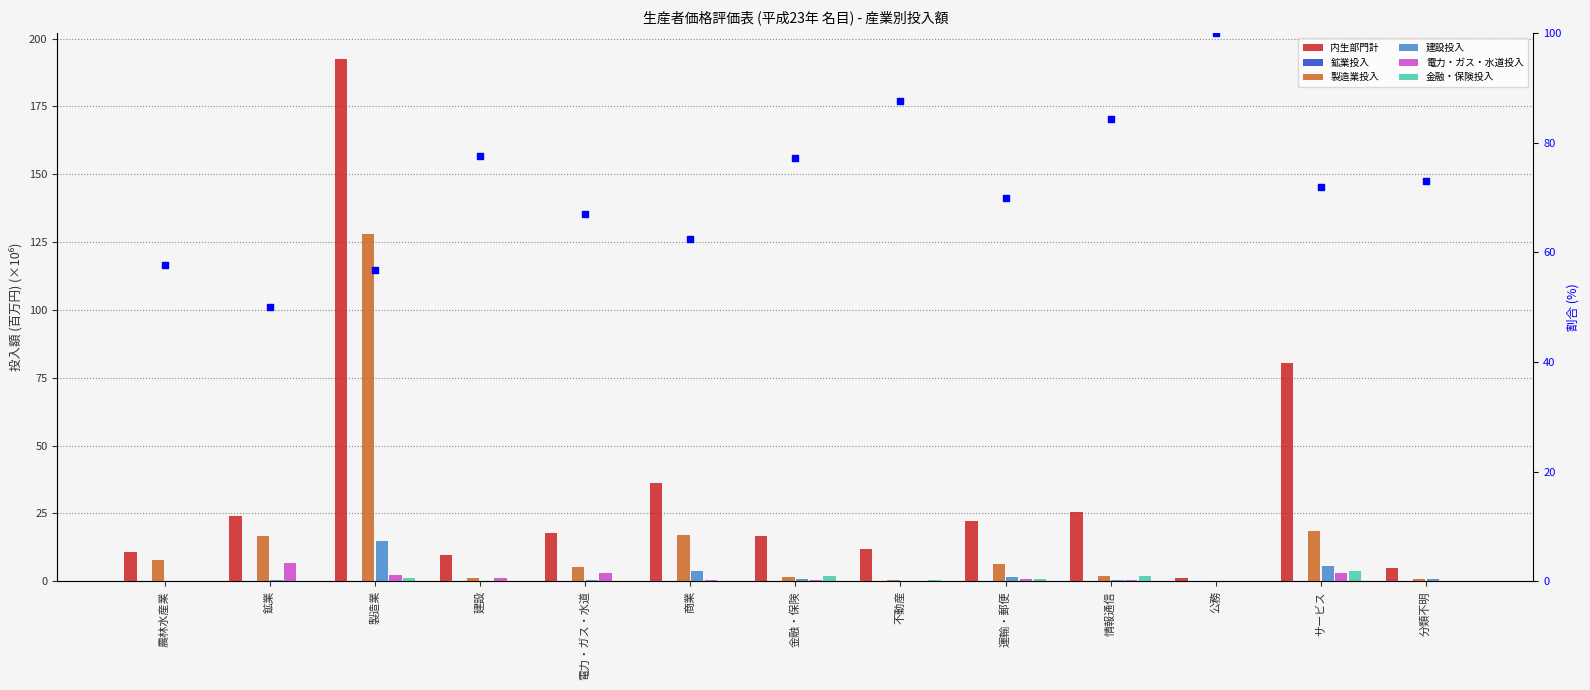

At which category is the sum across all series the highest?

製造業